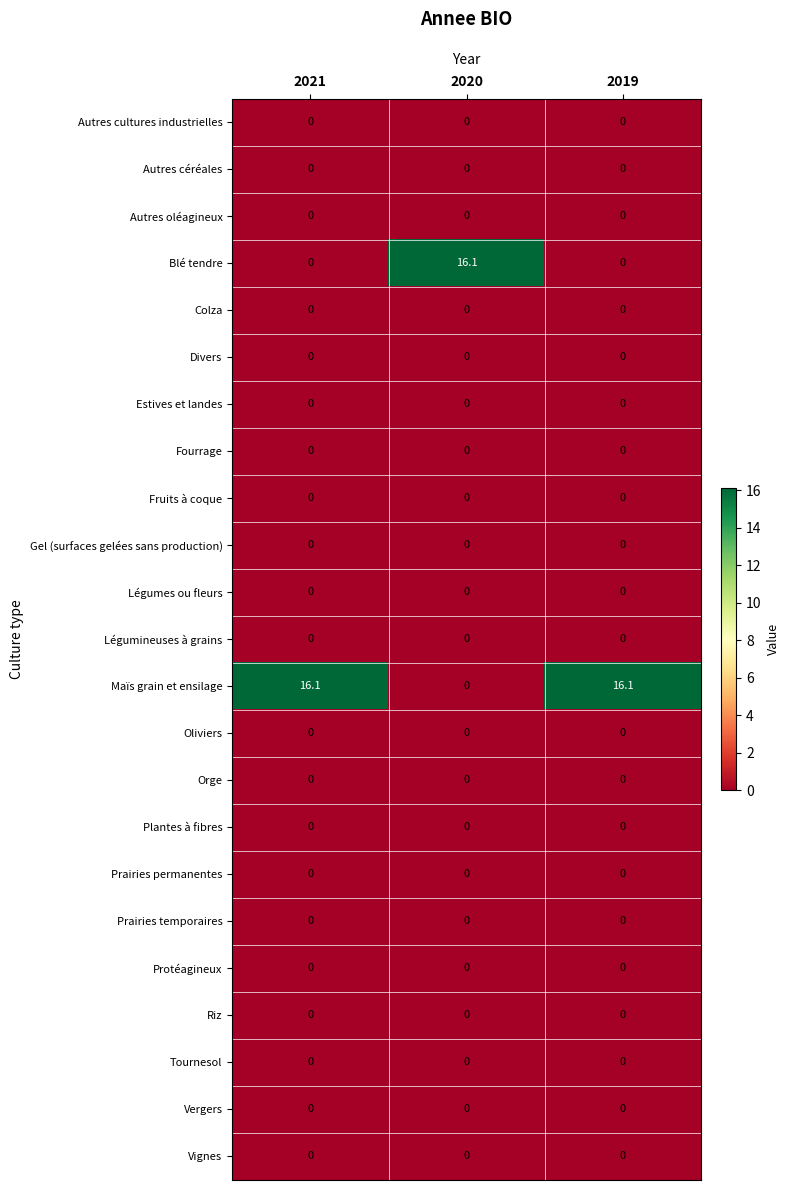

What is the total value across all series at 2019?

16.1